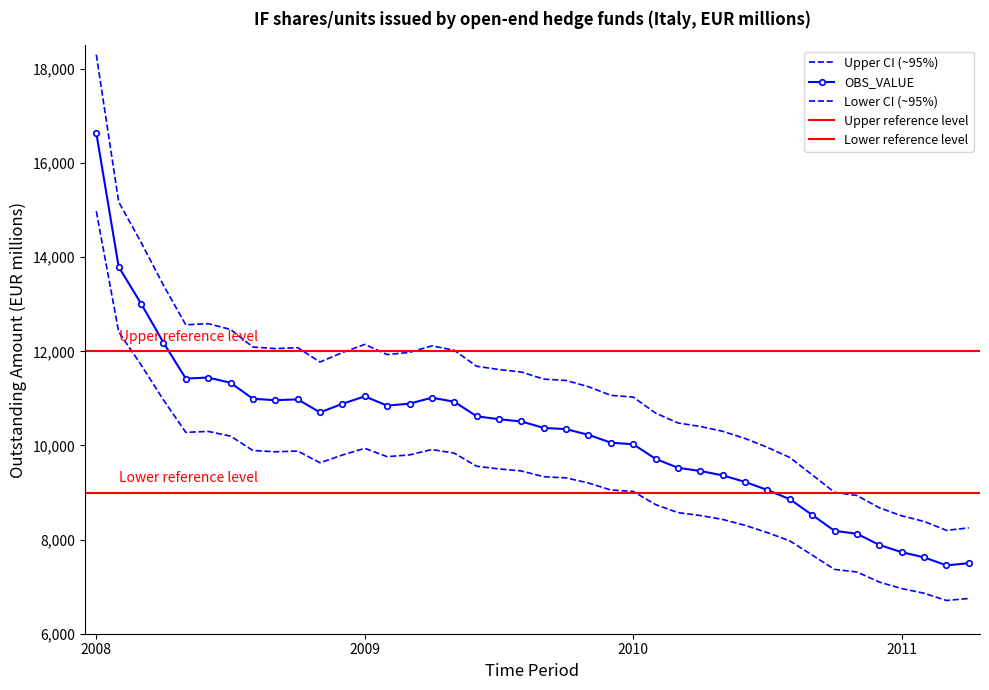

What is the average value?

9225.0